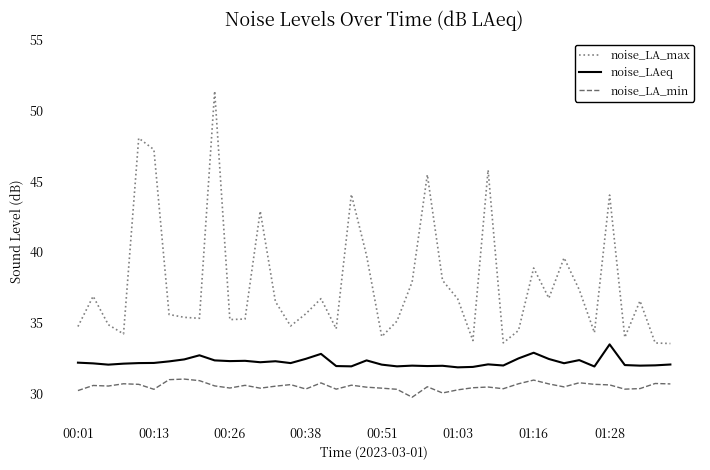

What is the greatest value displayed?

51.4